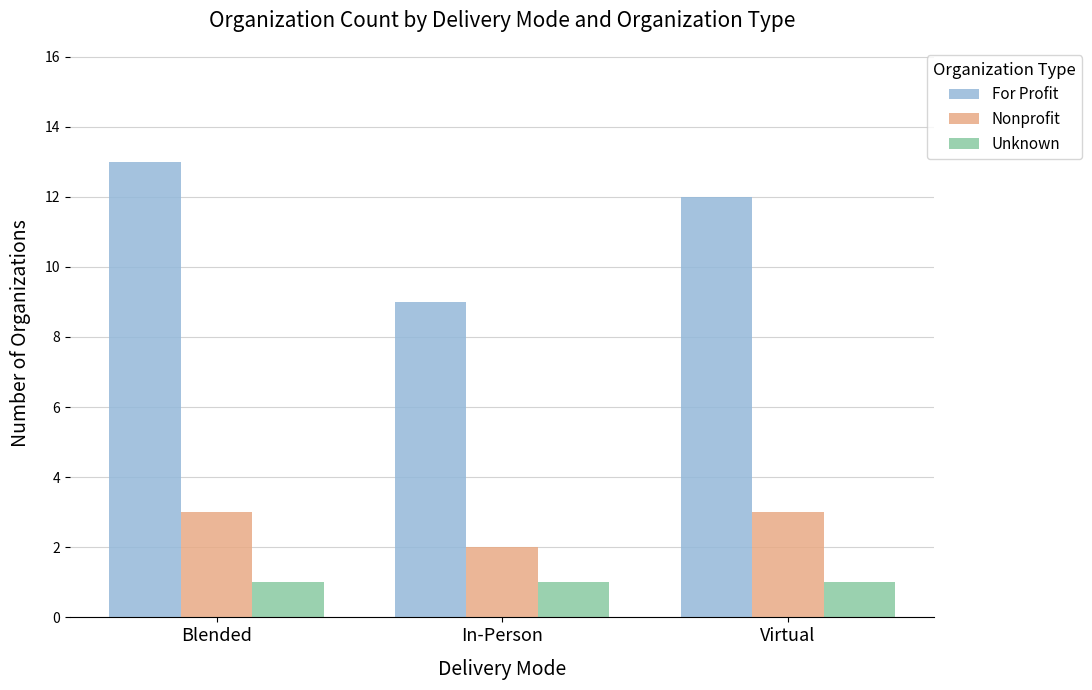

List the series in order of their overall mean, highest first.

For Profit, Nonprofit, Unknown